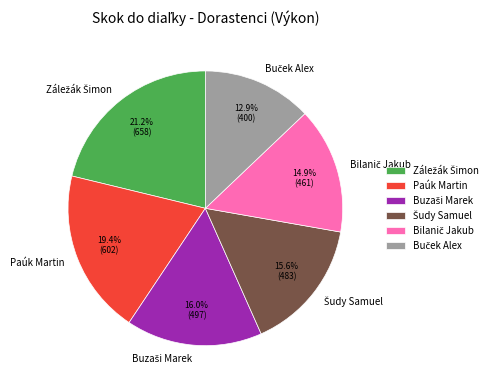

Is there any slice that represents more than half of the pie?

No